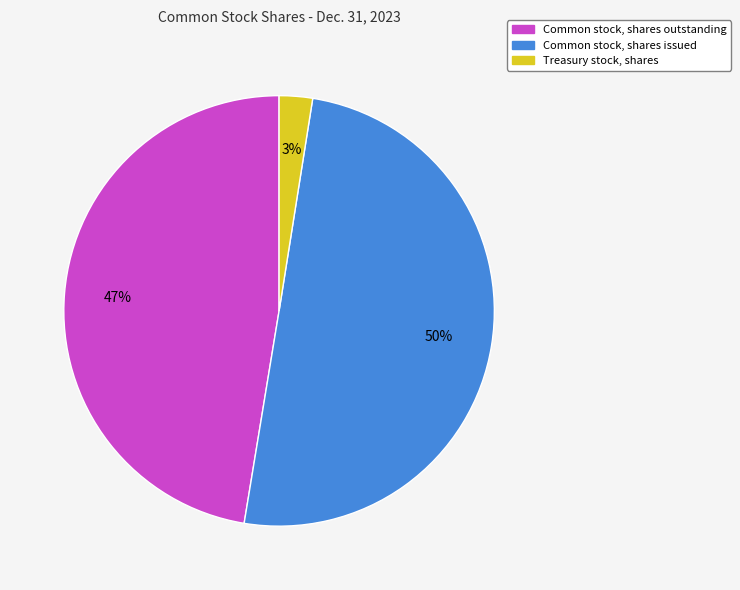

Count the number of slices in the pie.

3